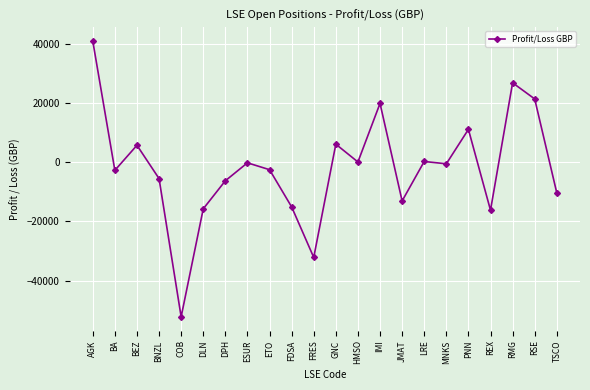

What is the change in value from RMG to TSCO?

-37185.3